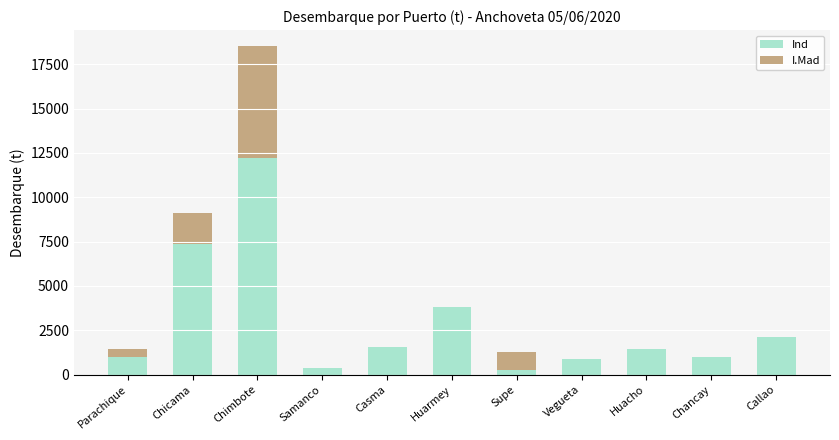

How many data points does each series have?

11